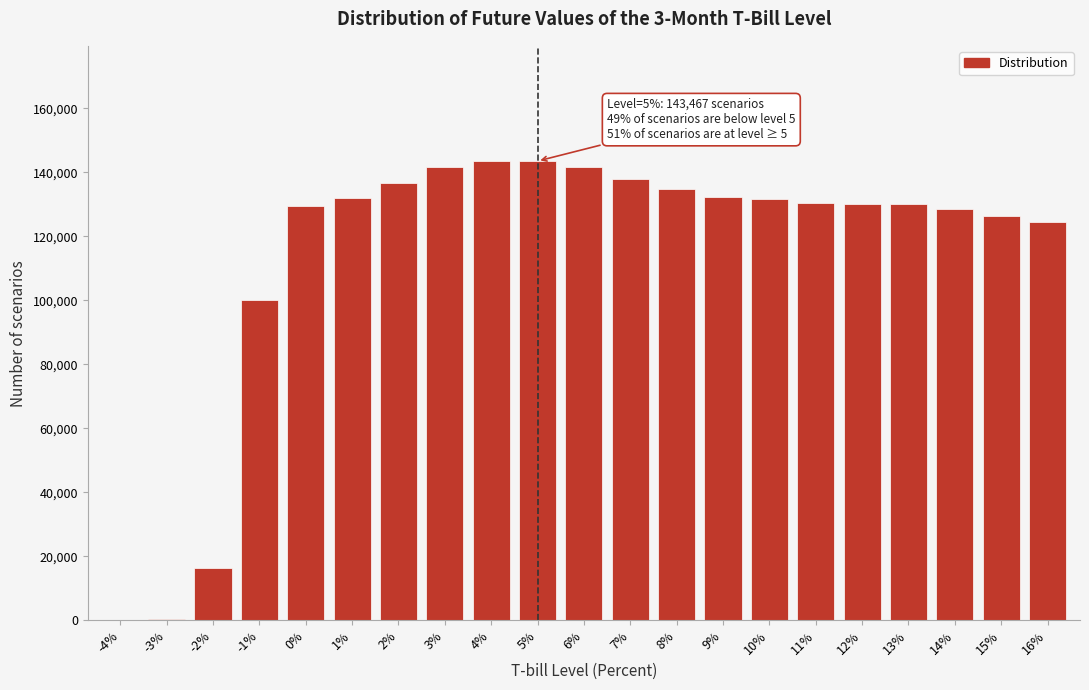

Which has a higher value, 12% or -2%?

12%